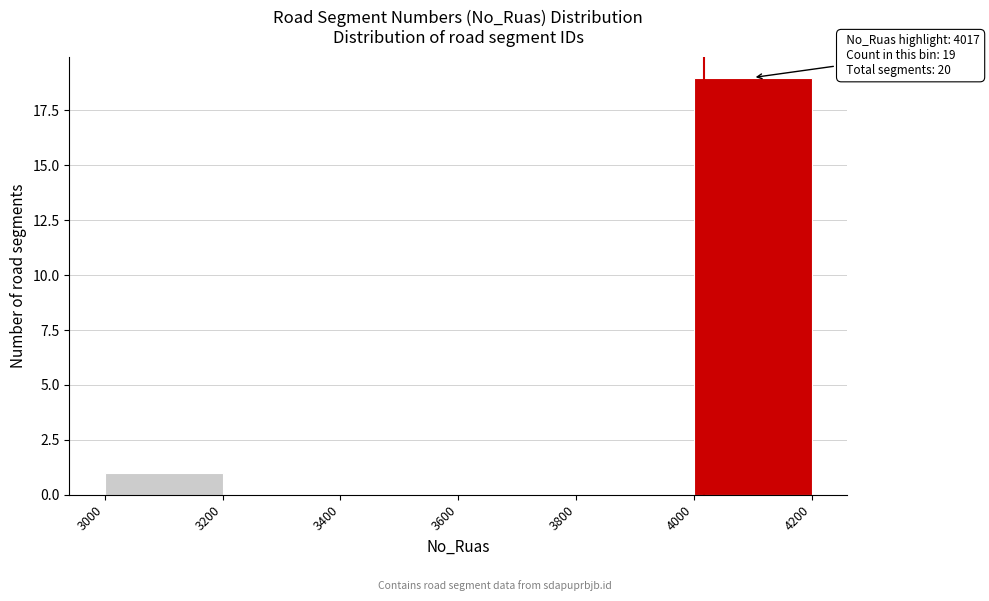

Which range on the x-axis has the tallest bar?

4000 to 4200